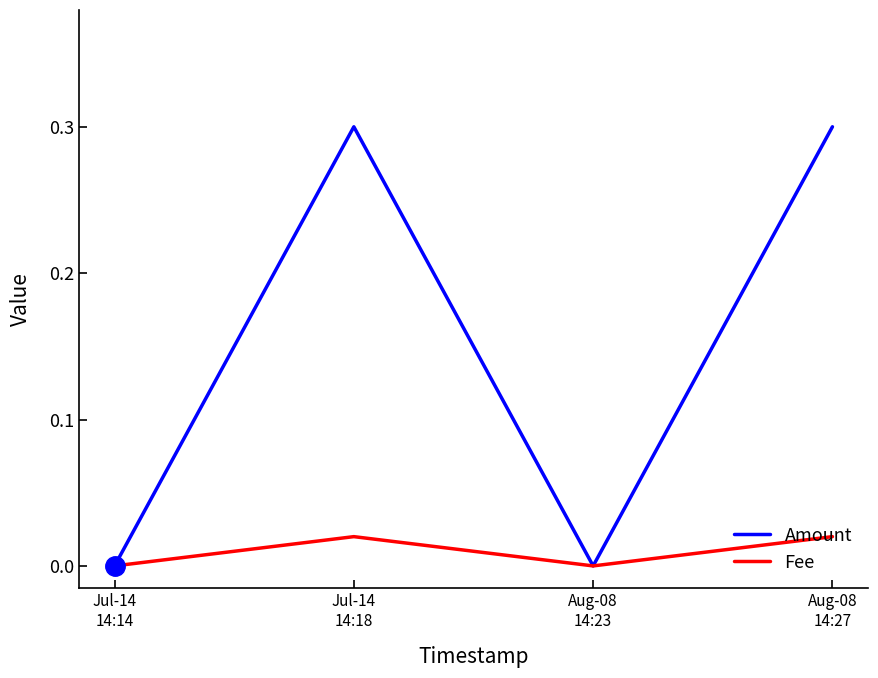

Where is the first local maximum for Amount?

Jul-14
14:18